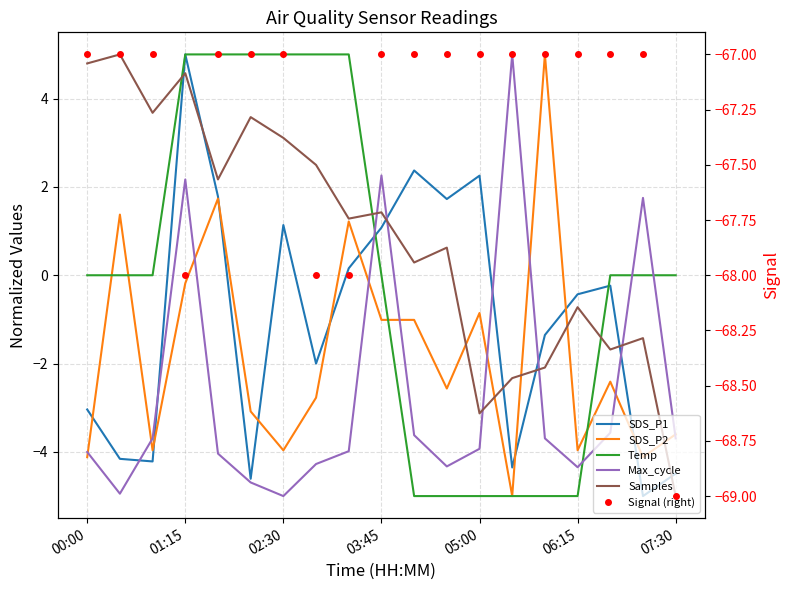

What position from the left is 06:15?

6